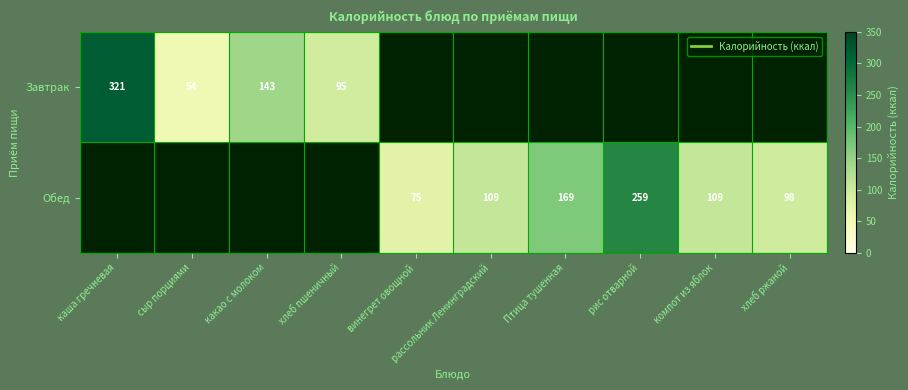

At how many categories does at least one series exceed 230?

2